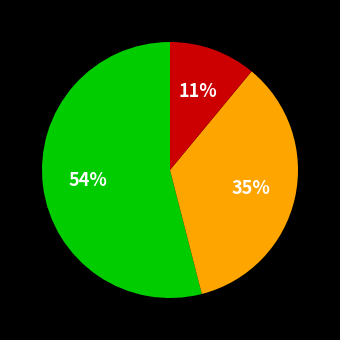

Does any single category account for the majority?

Yes